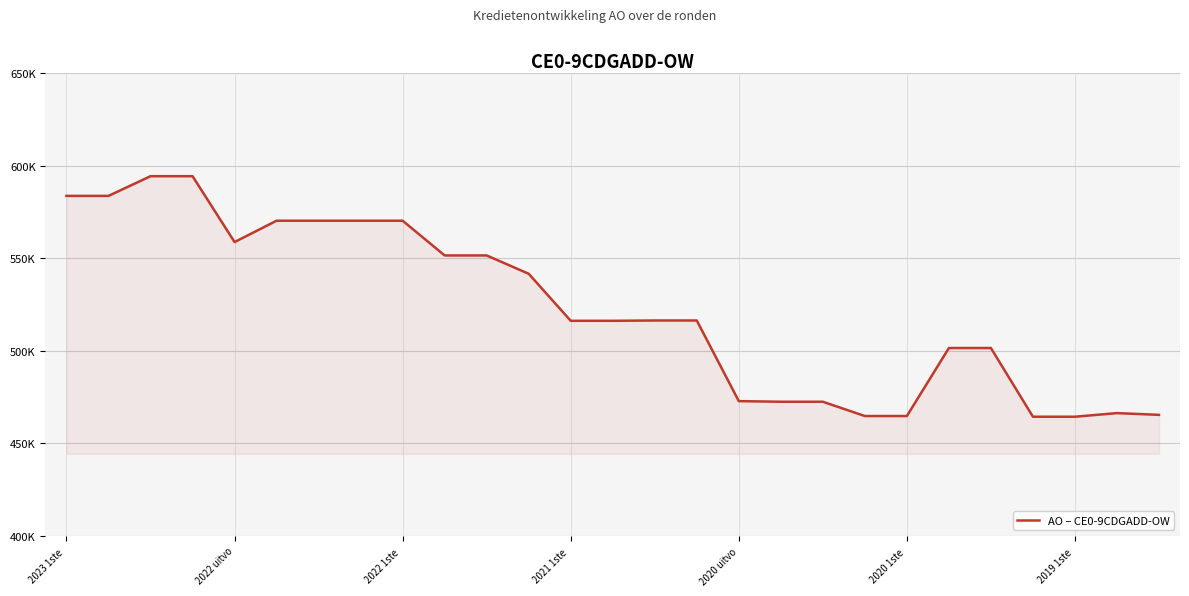

Does the chart display data point markers on the line(s)?

No